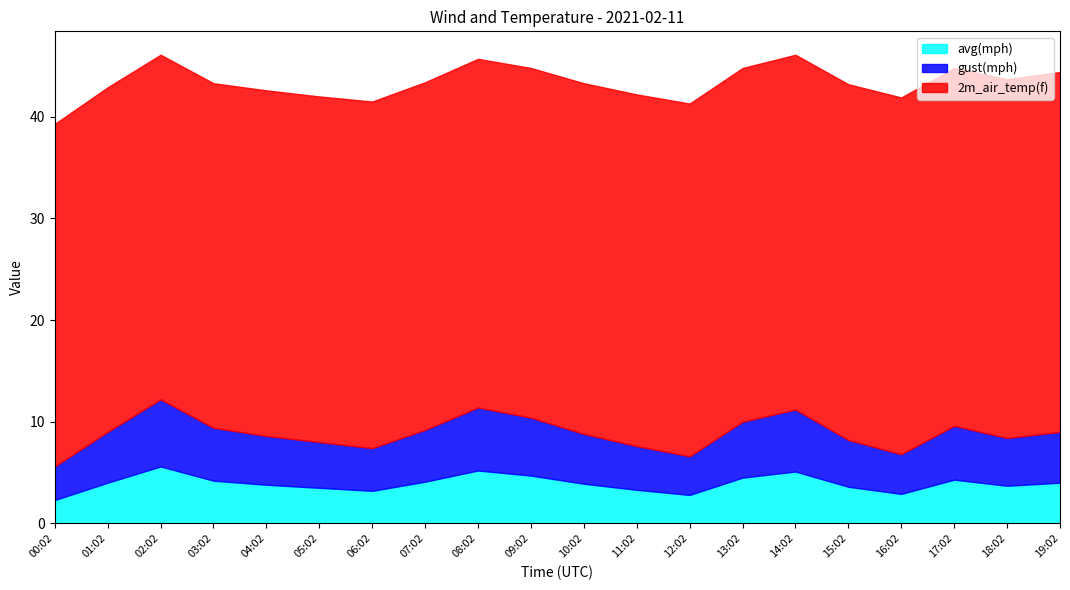

Which has a higher value, 16:02 or 12:02?

16:02